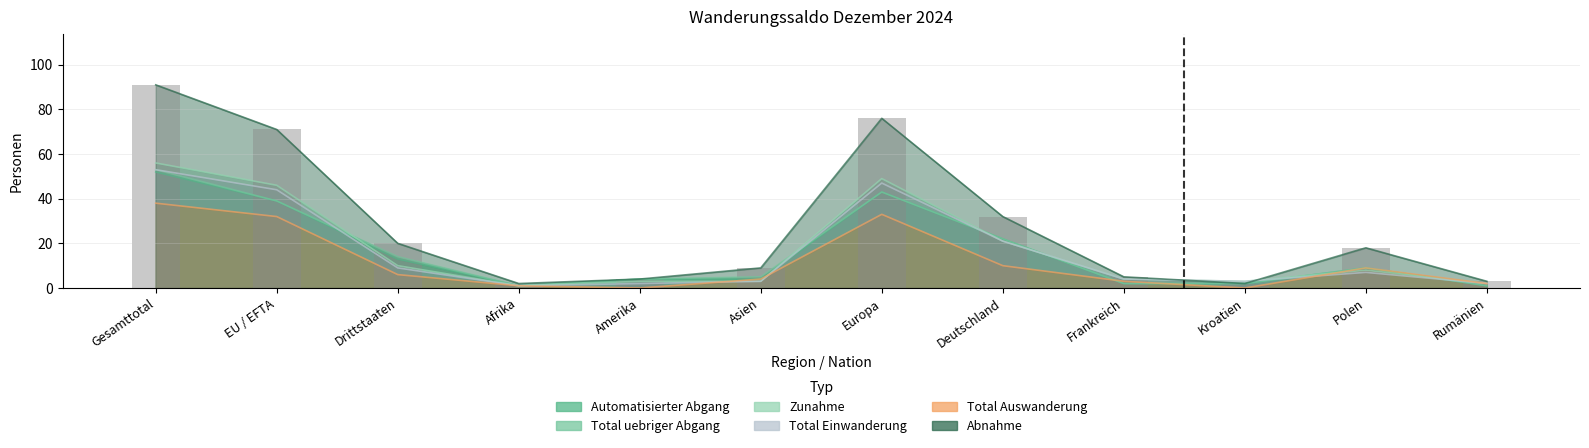

How many data points are less than 18?

6